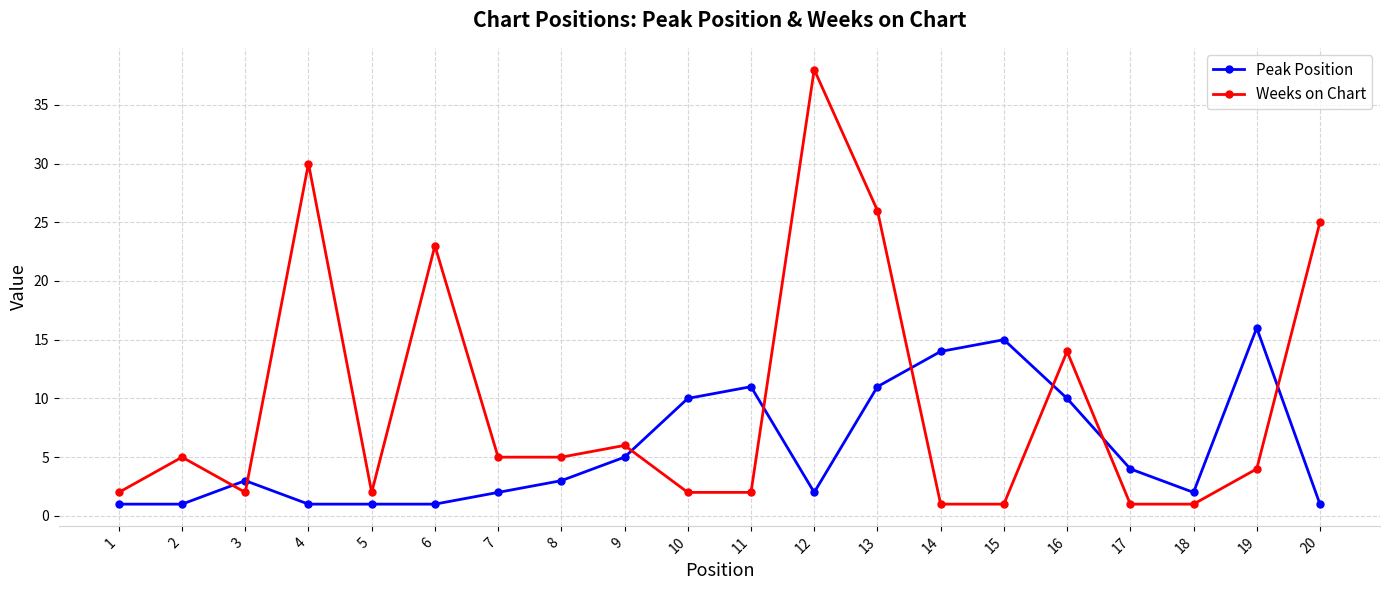

True or false: Weeks on Chart has a value of 5 at 2.

True